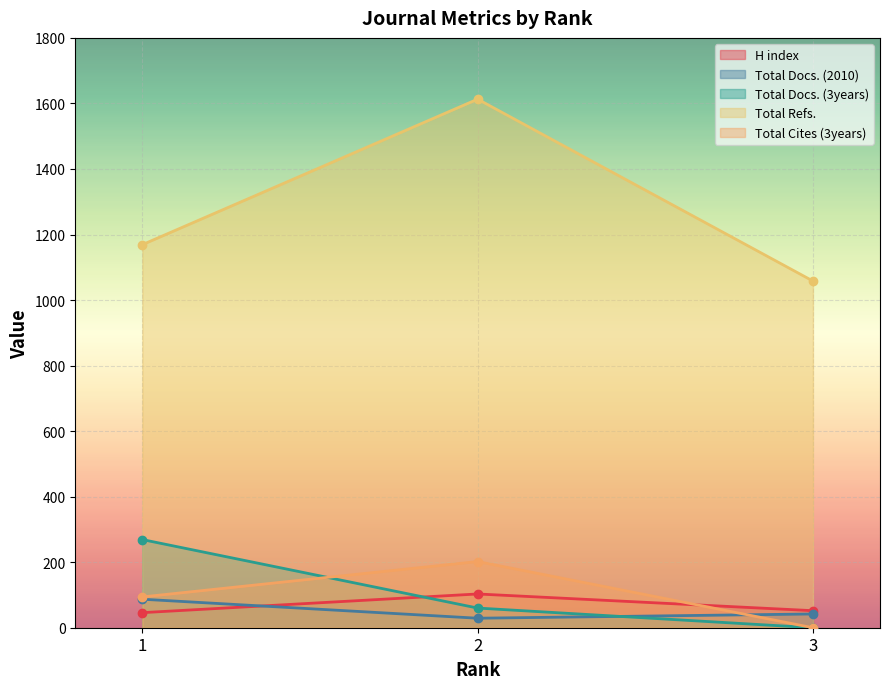

The H index series shows 57 at 2. True or false?

False